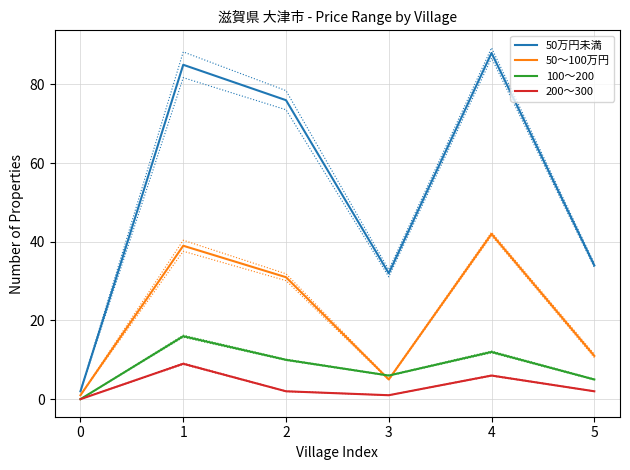

Which series has the largest range (max minus min)?

50万円未満